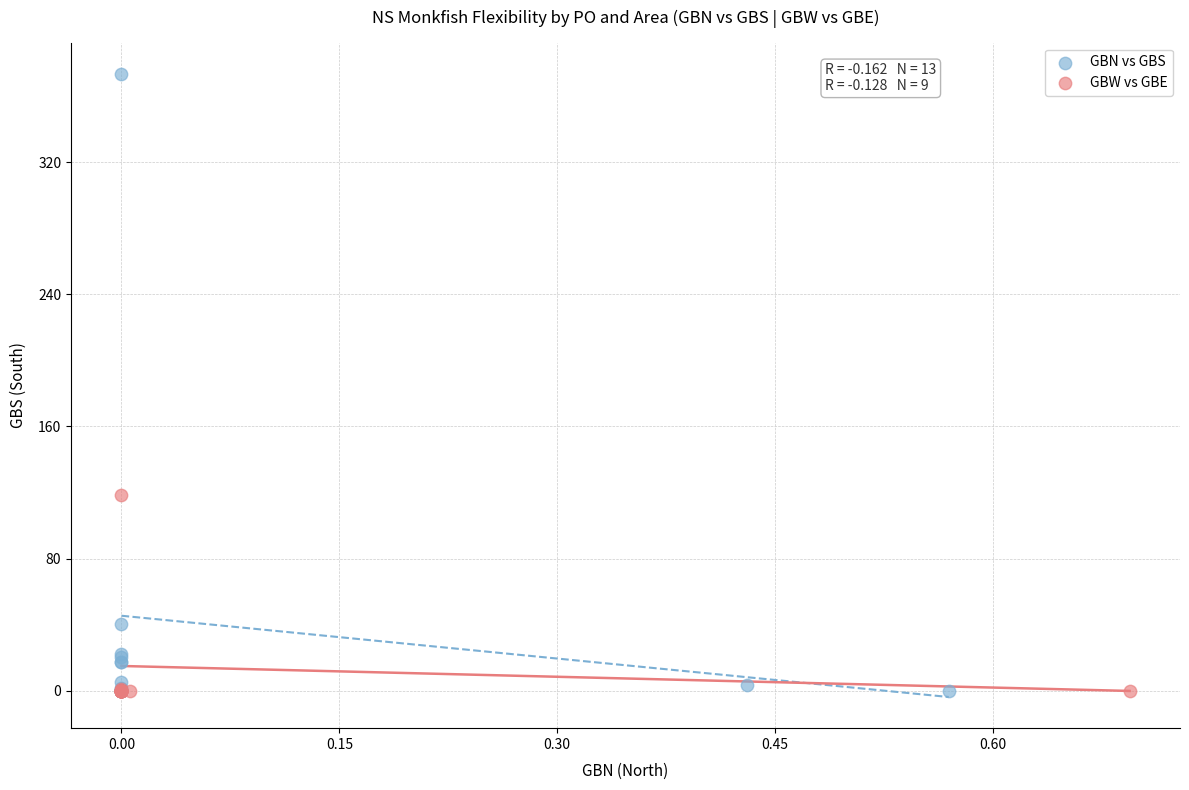

Which series has the widest spread of Y values?

GBN vs GBS